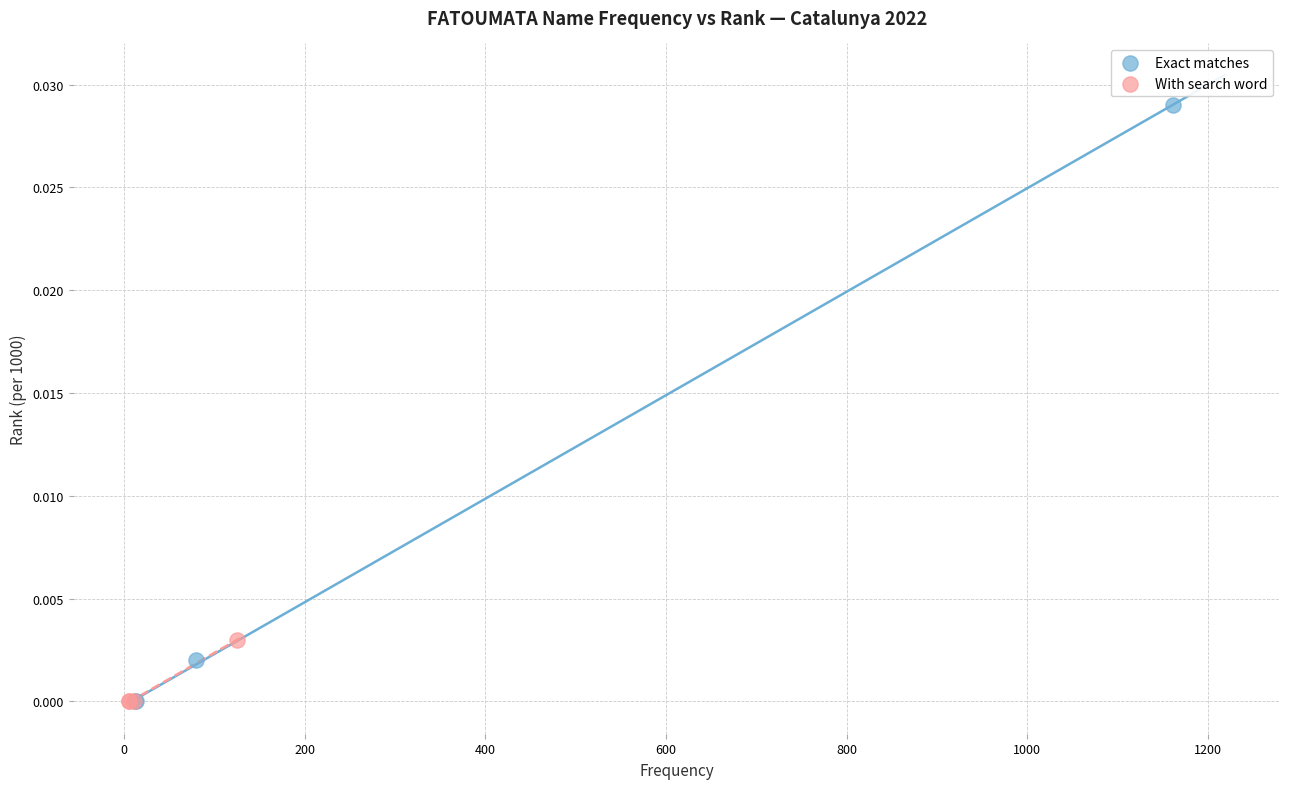

Which series has the largest Y range (max minus min)?

Exact matches